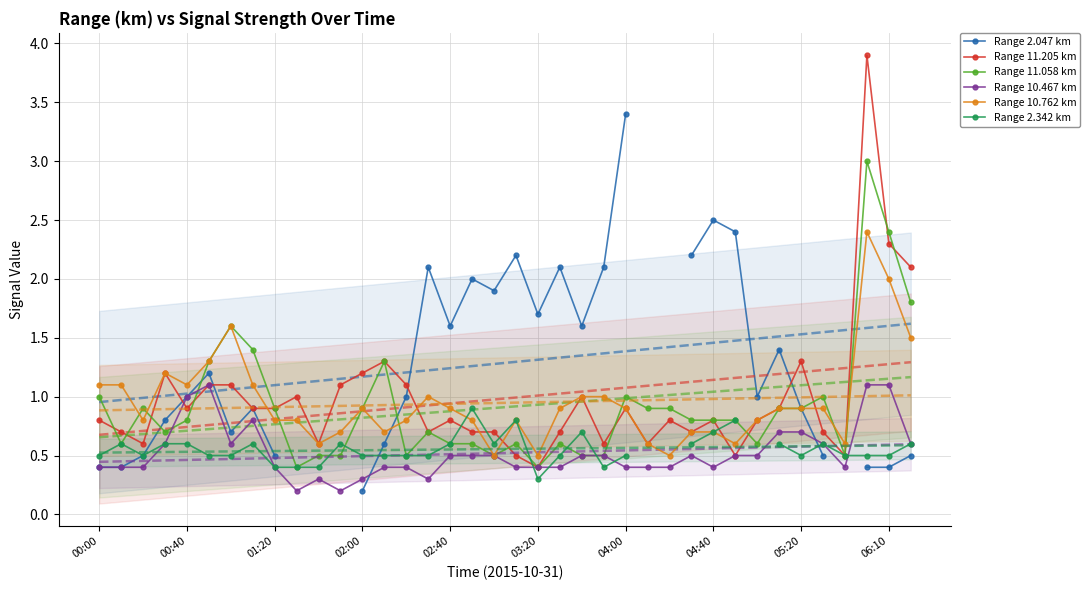

How many Range 2.342 km values are between 0 and 1?

35